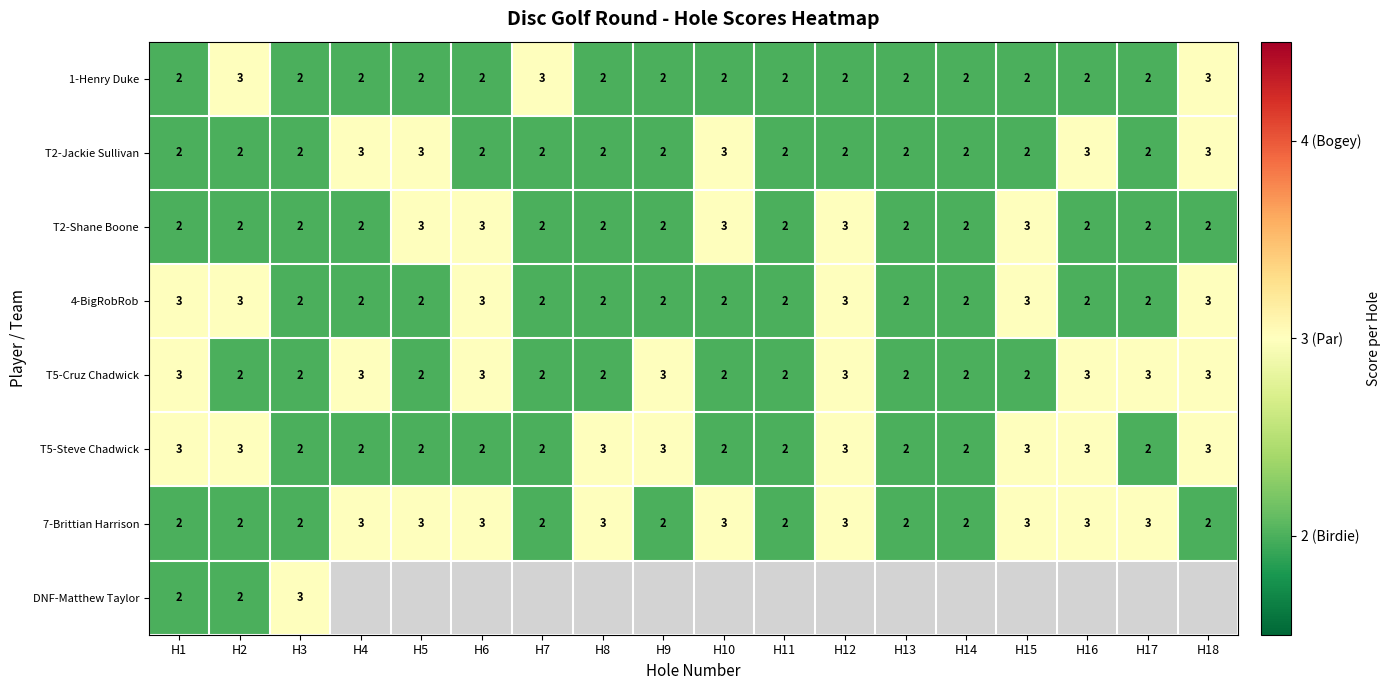

The value of DNF-Matthew Taylor at H1 is 4. True or false?

False